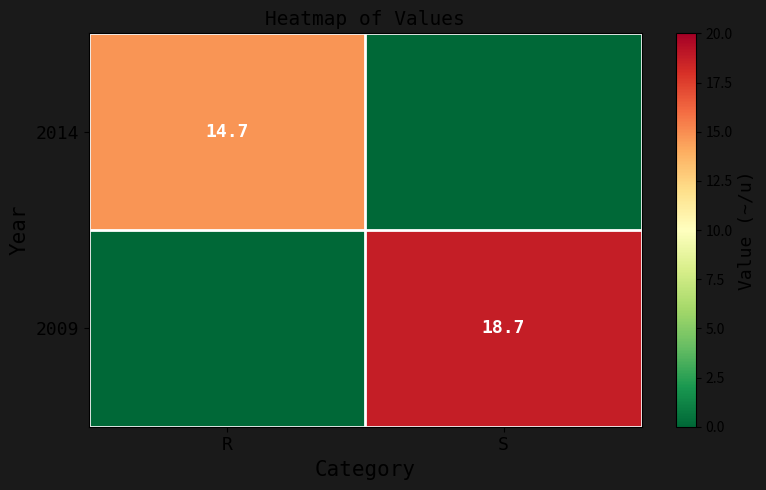

The 2014 series shows 14.7 at R. True or false?

True